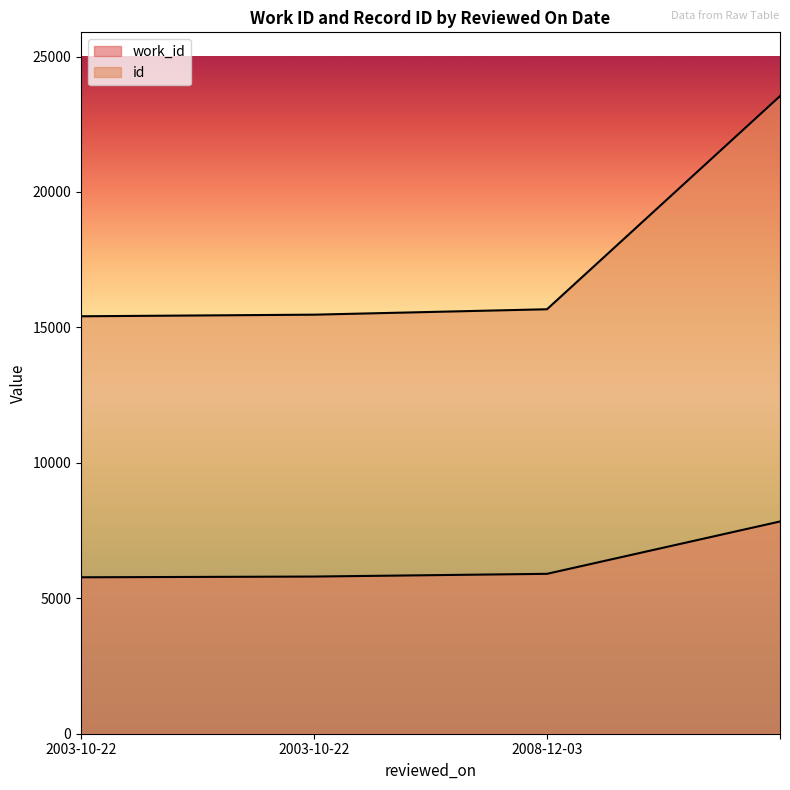

Reading left to right, list all the values displayed in this chart.

work_id: 2003-10-22=5775	2003-10-22=5802	2008-12-03=5903	=7835
id: 2003-10-22=15411	2003-10-22=15470	2008-12-03=15670	=23539